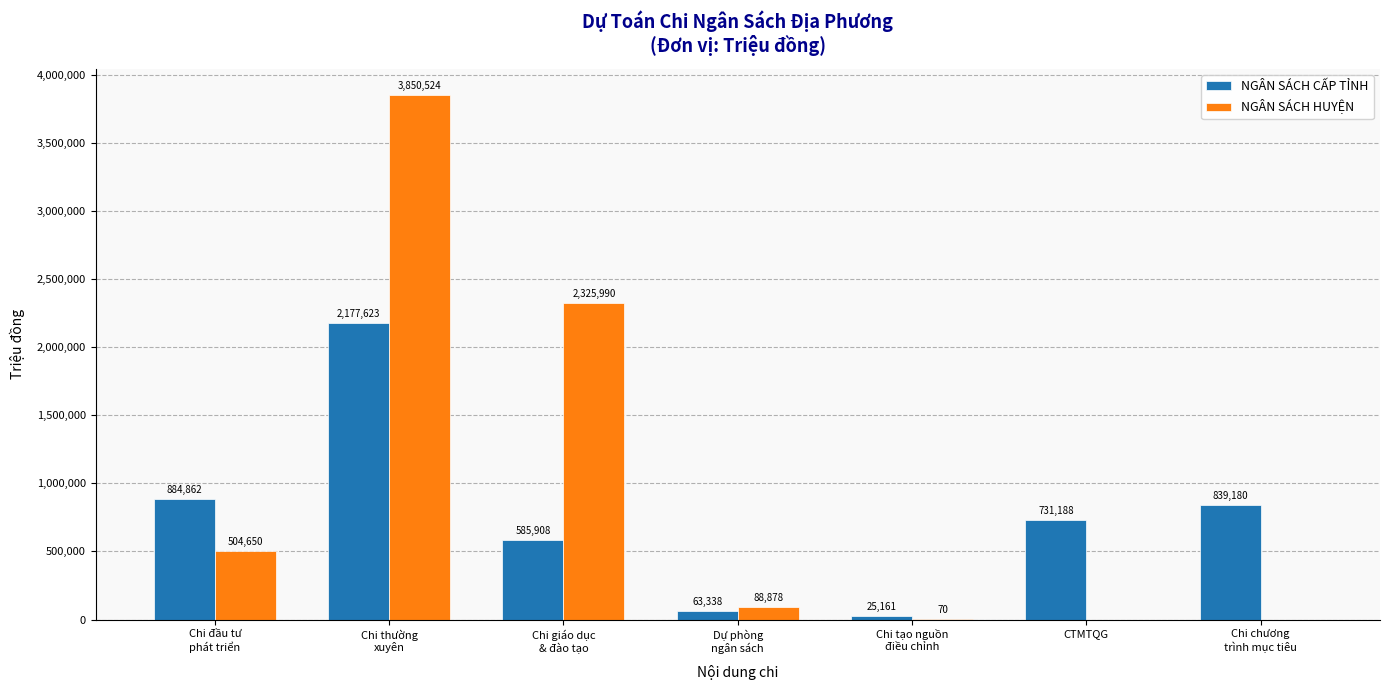

What is the sum of all NGÂN SÁCH CẤP TỈNH values?

5307260